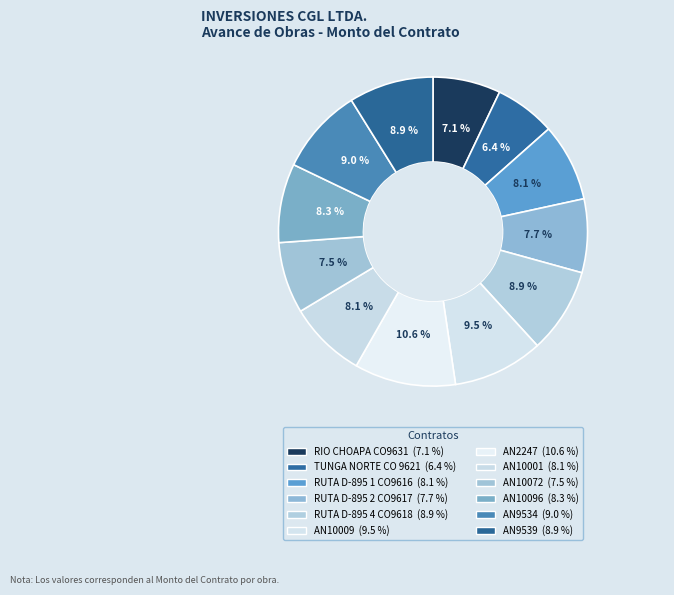

To the nearest percent, what percentage of the pie is AN10001?

8%